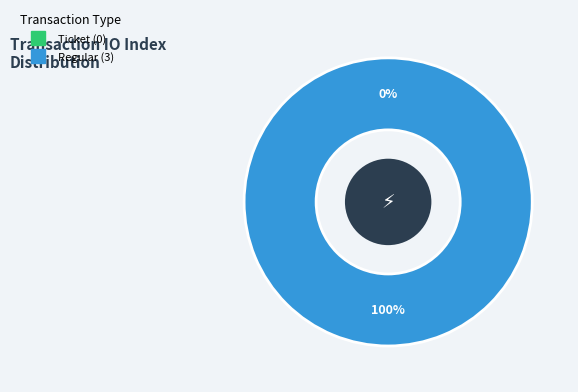

To the nearest percent, what is the difference between the Regular and Ticket slice percentages?

100%